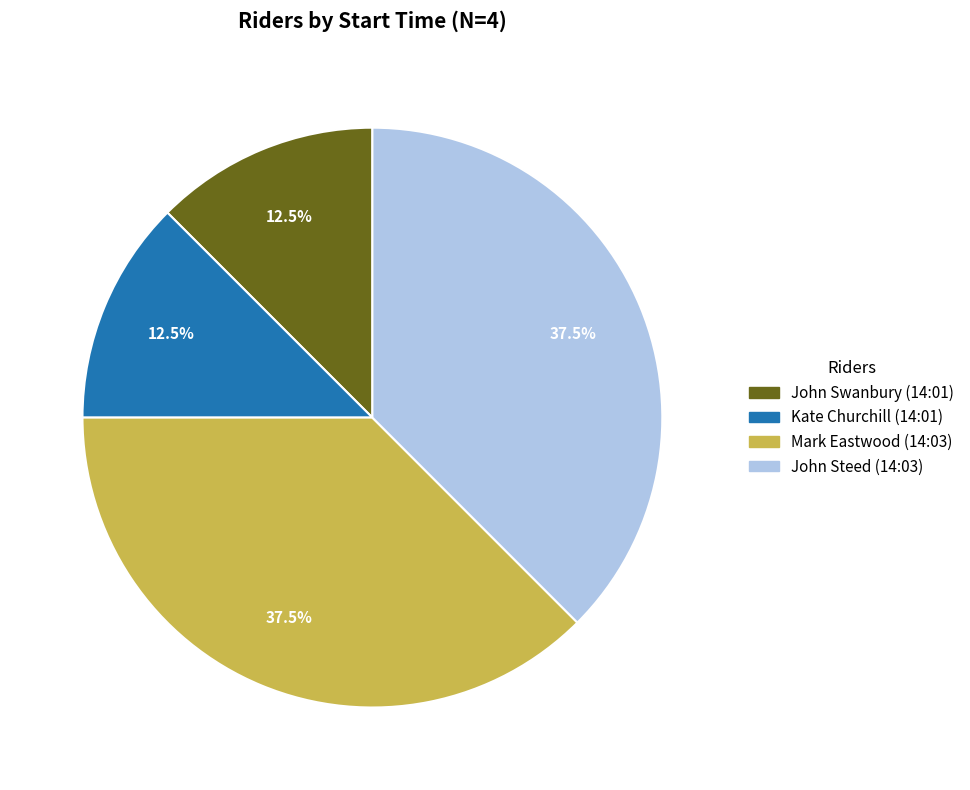

Which has a higher value, Kate Churchill (14:01) or John Steed (14:03)?

John Steed (14:03)